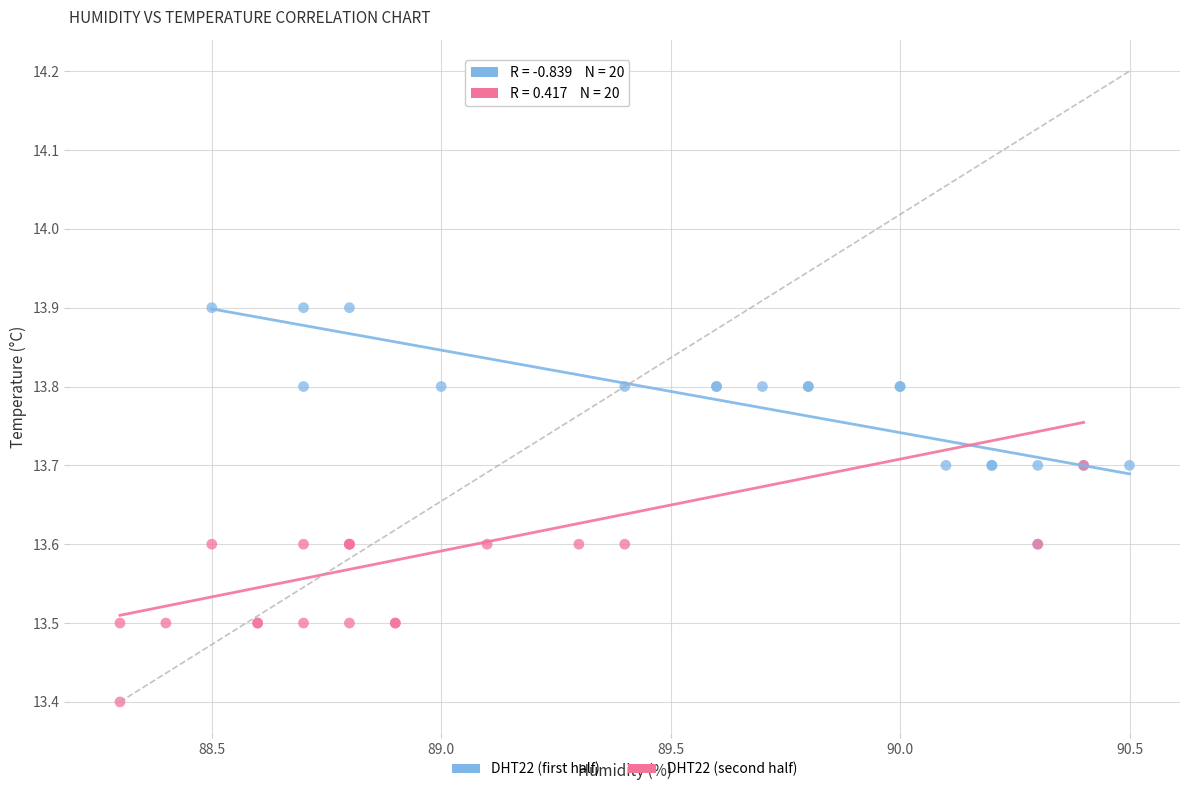

Which series contains the lowest Y value?

DHT22 (second half)